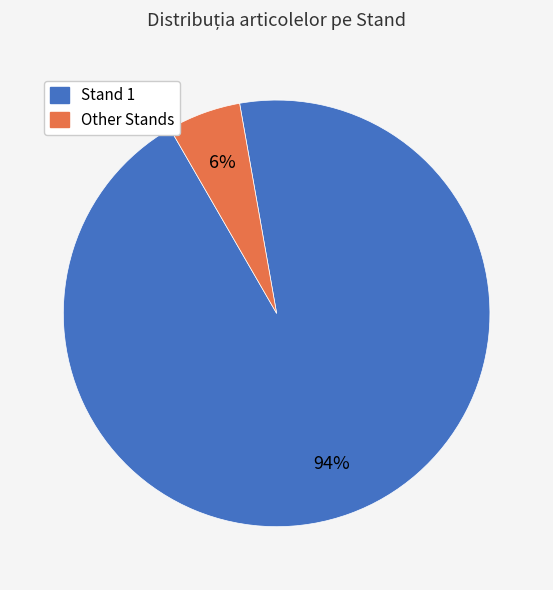

To the nearest percent, what is the average slice percentage?

50%